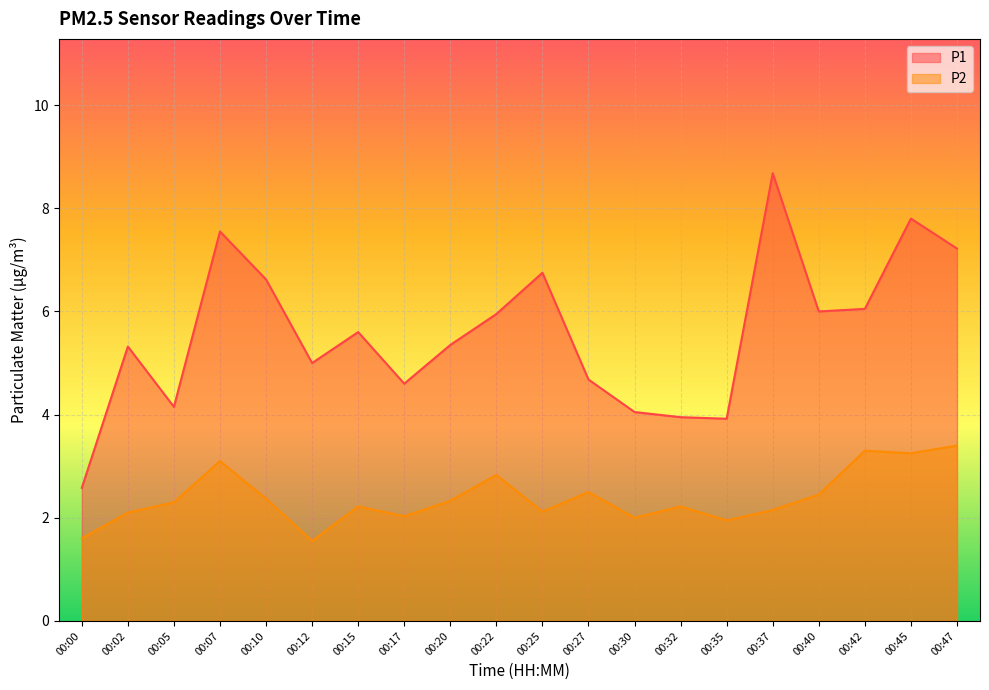

Which category has the lowest value in the P1 series?

00:00